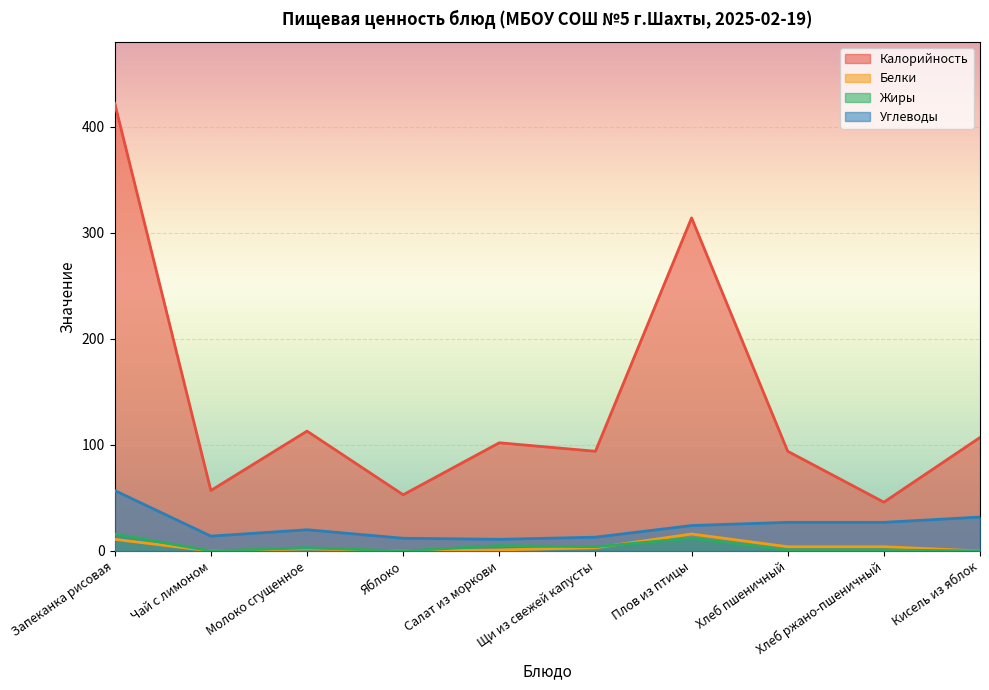

What position from the left is Молоко сгущенное?

3